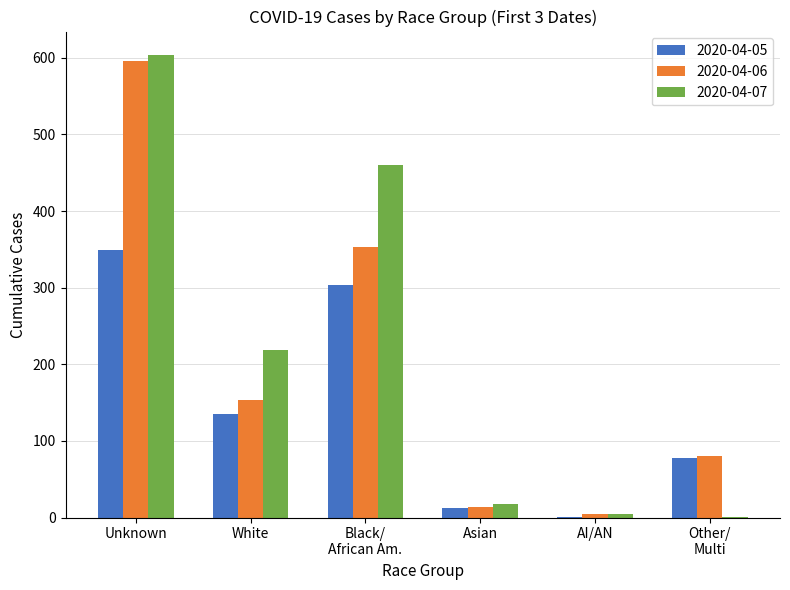

Is it true that 2020-04-05 equals 211 at Unknown?

False